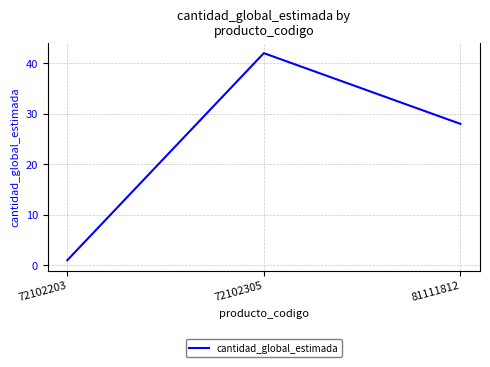

At which label is the value closest to 21?

81111812